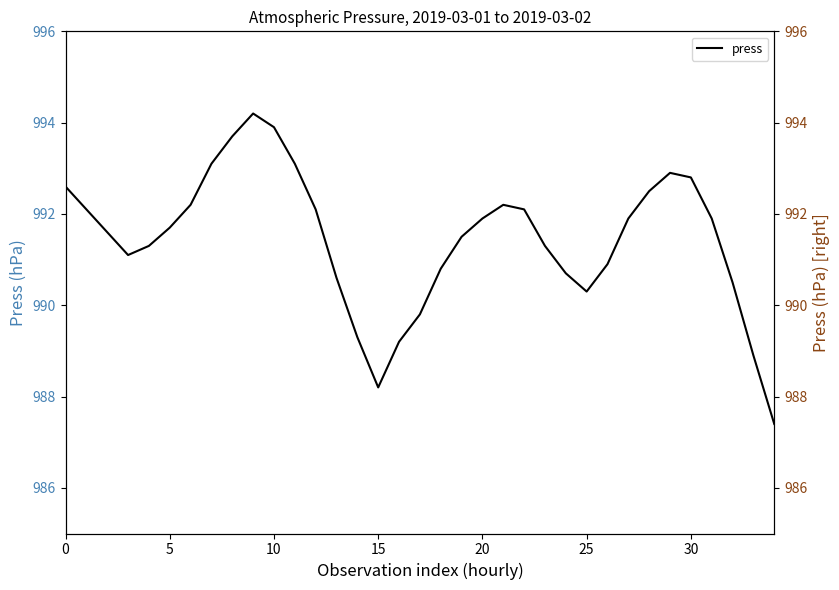

How many data points in press_right are above 991?

23